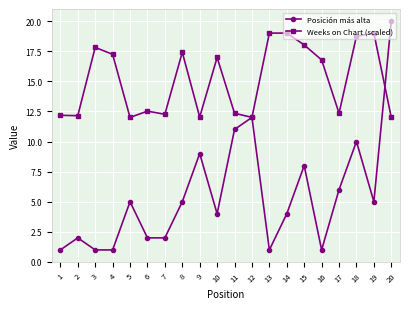

The value of Posición más alta at 5 is 5.0. True or false?

True